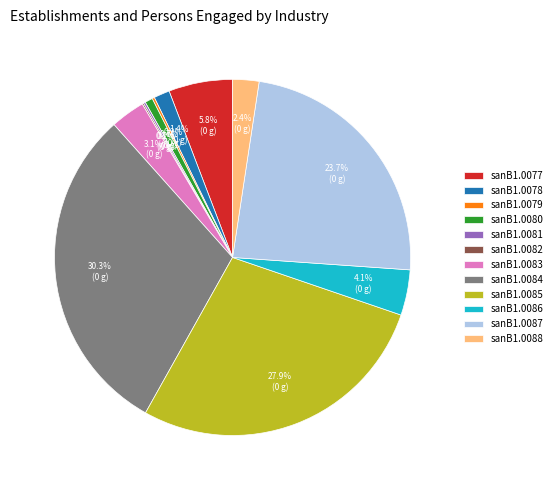

Is there a majority slice in this chart?

No